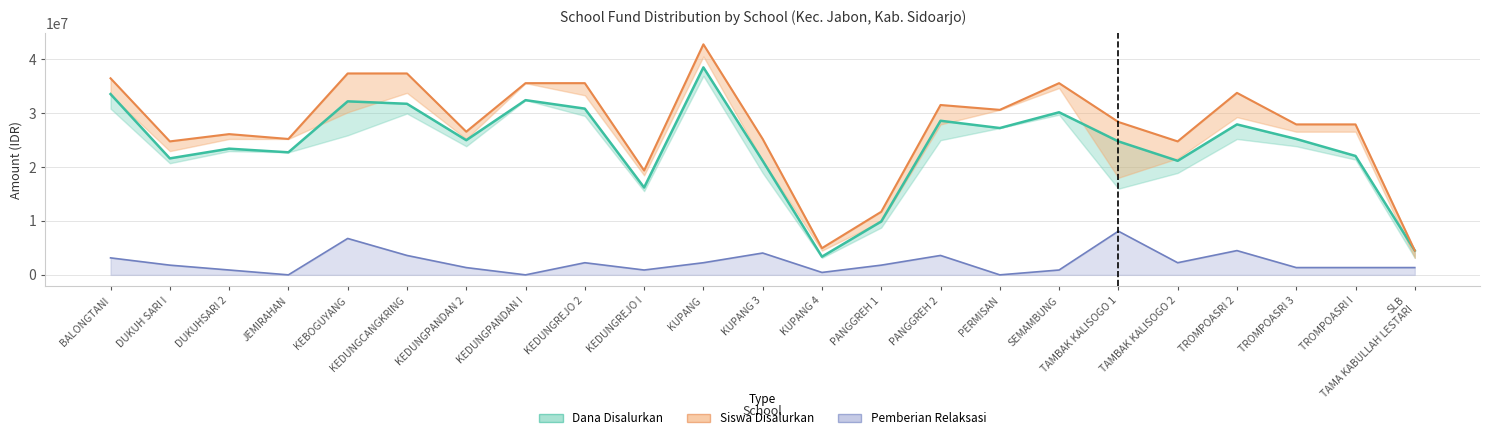

How many values in the Siswa Disalurkan series are below 27900000?

10